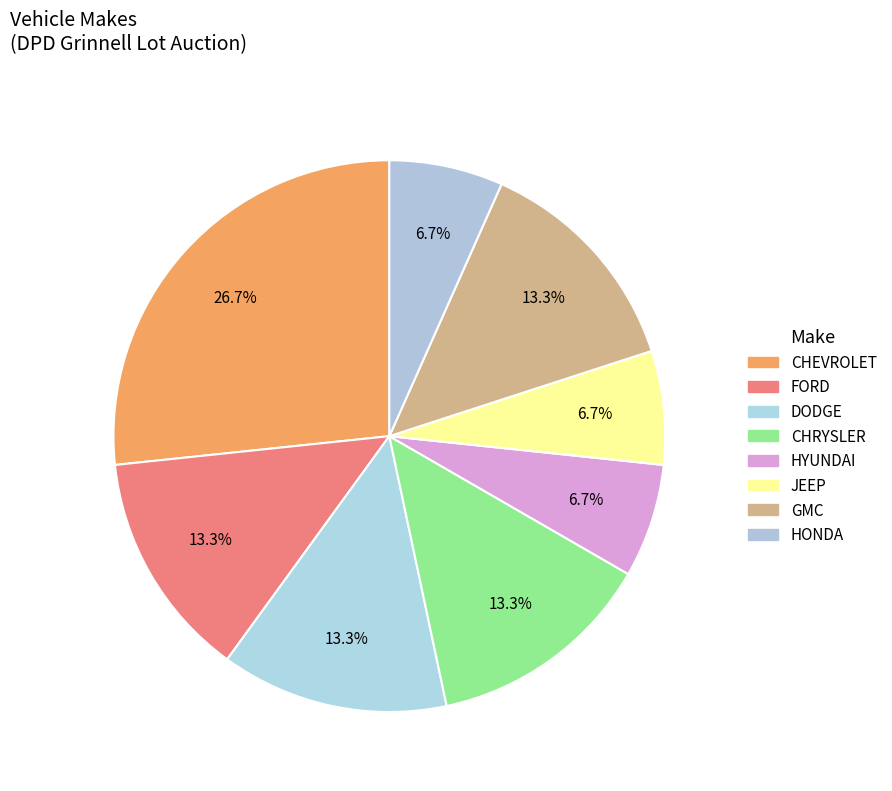

Which slice is the smallest?

HYUNDAI